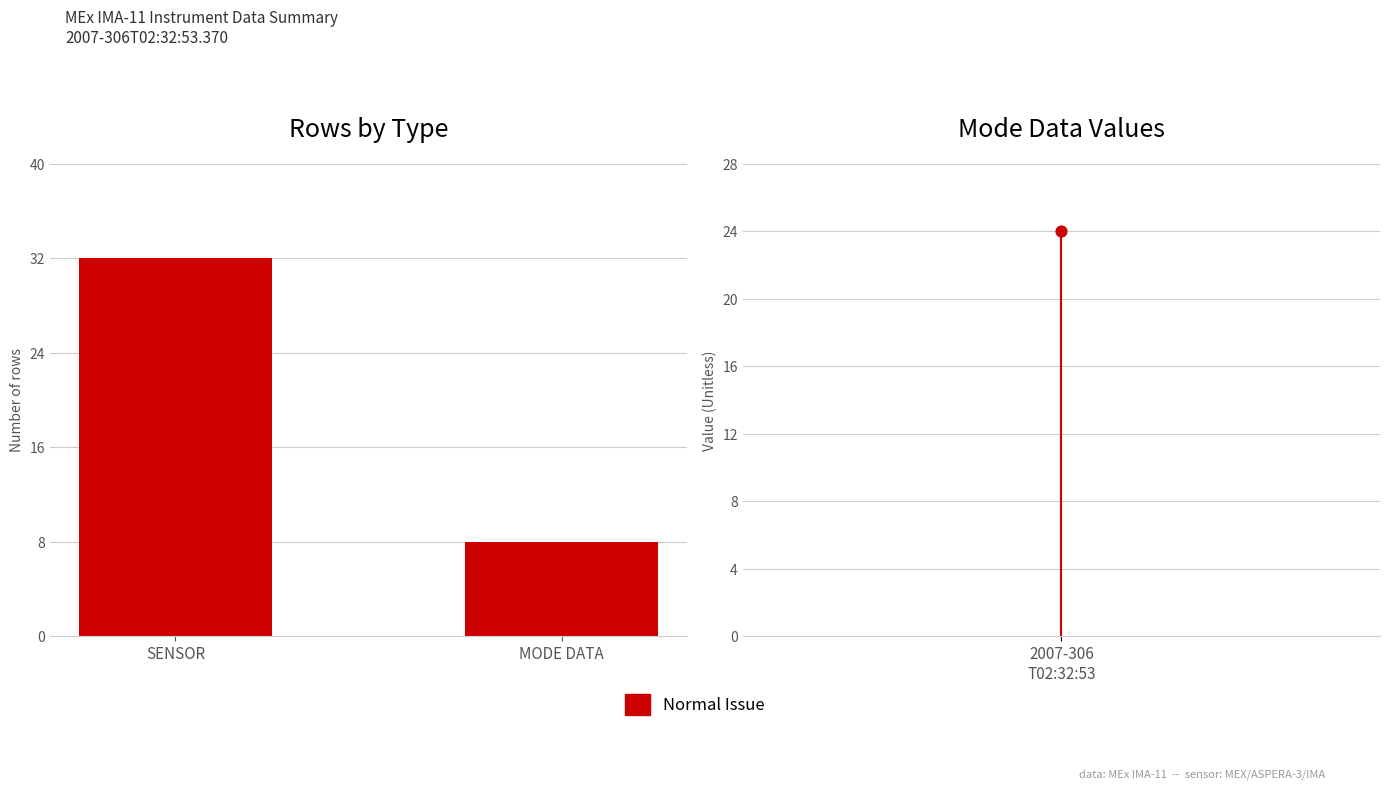

What is the change in value from SENSOR to MODE DATA?

-24